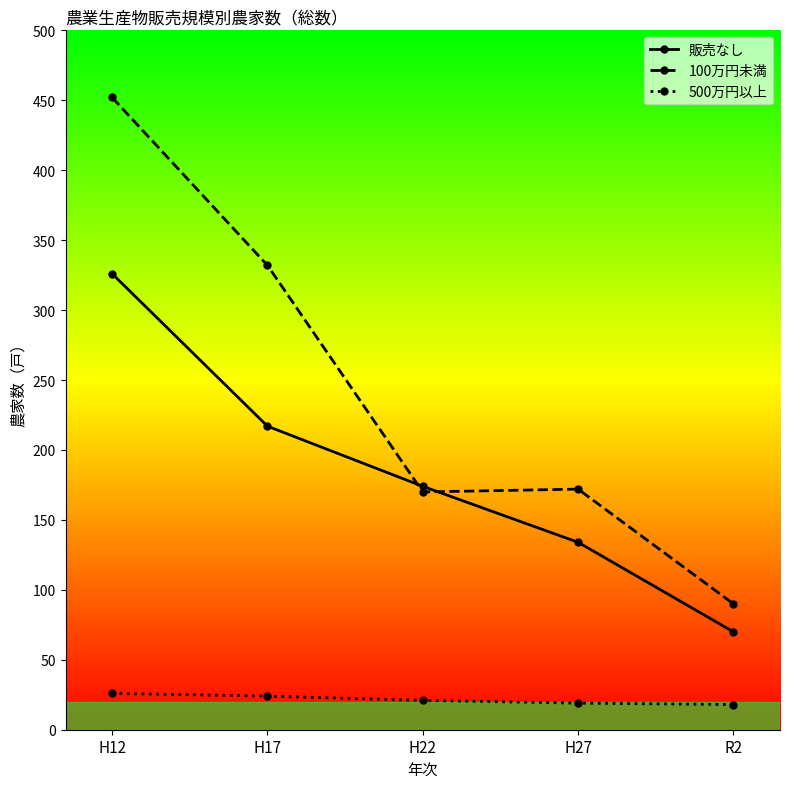

Rank the series by their average value, from lowest to highest.

500万円以上, 販売なし, 100万円未満